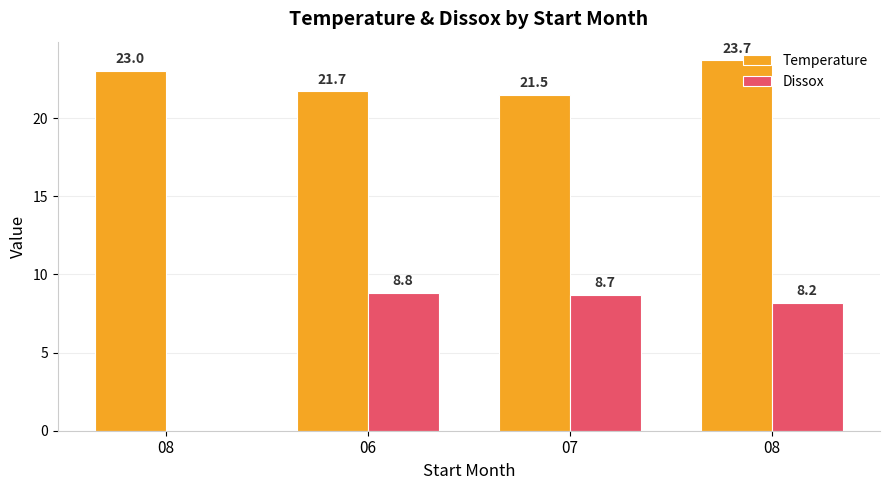

Is it true that Dissox equals 13.9 at 08?

False